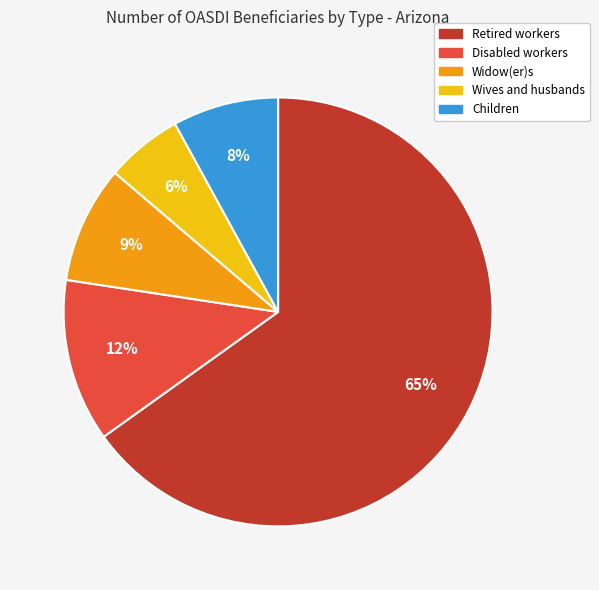

What is the largest slice in the pie chart?

Retired workers